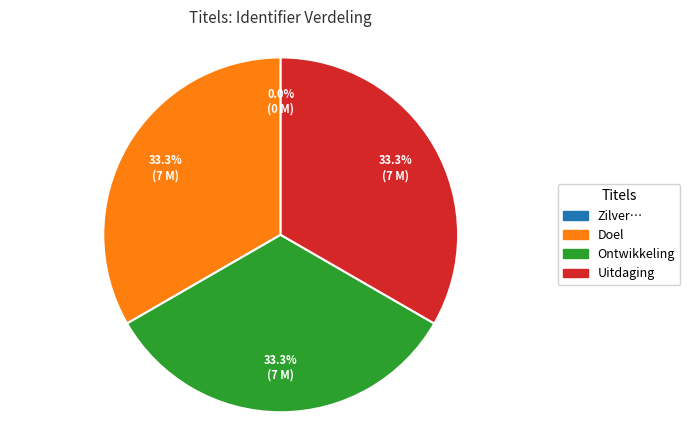

Is there any slice that represents more than half of the pie?

No